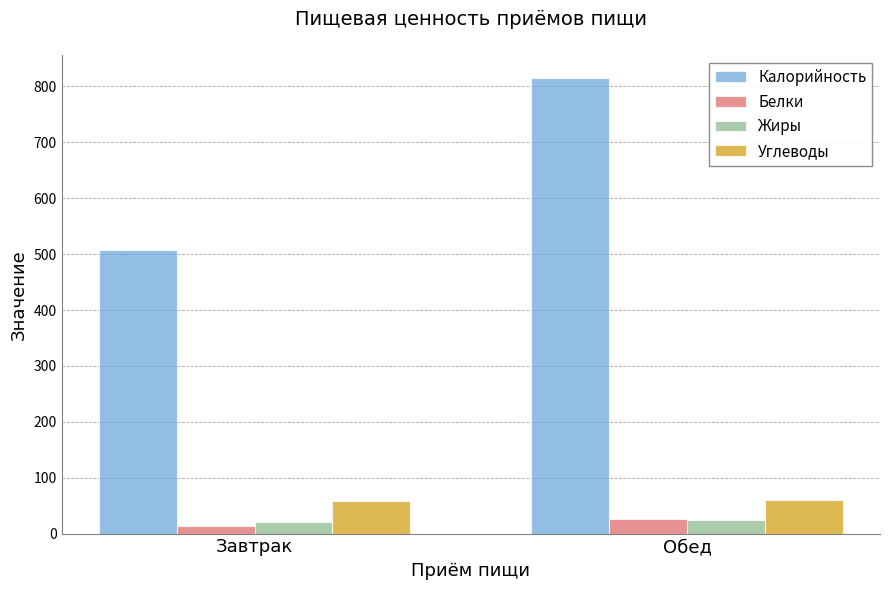

What is the total value across all series at Обед?

926